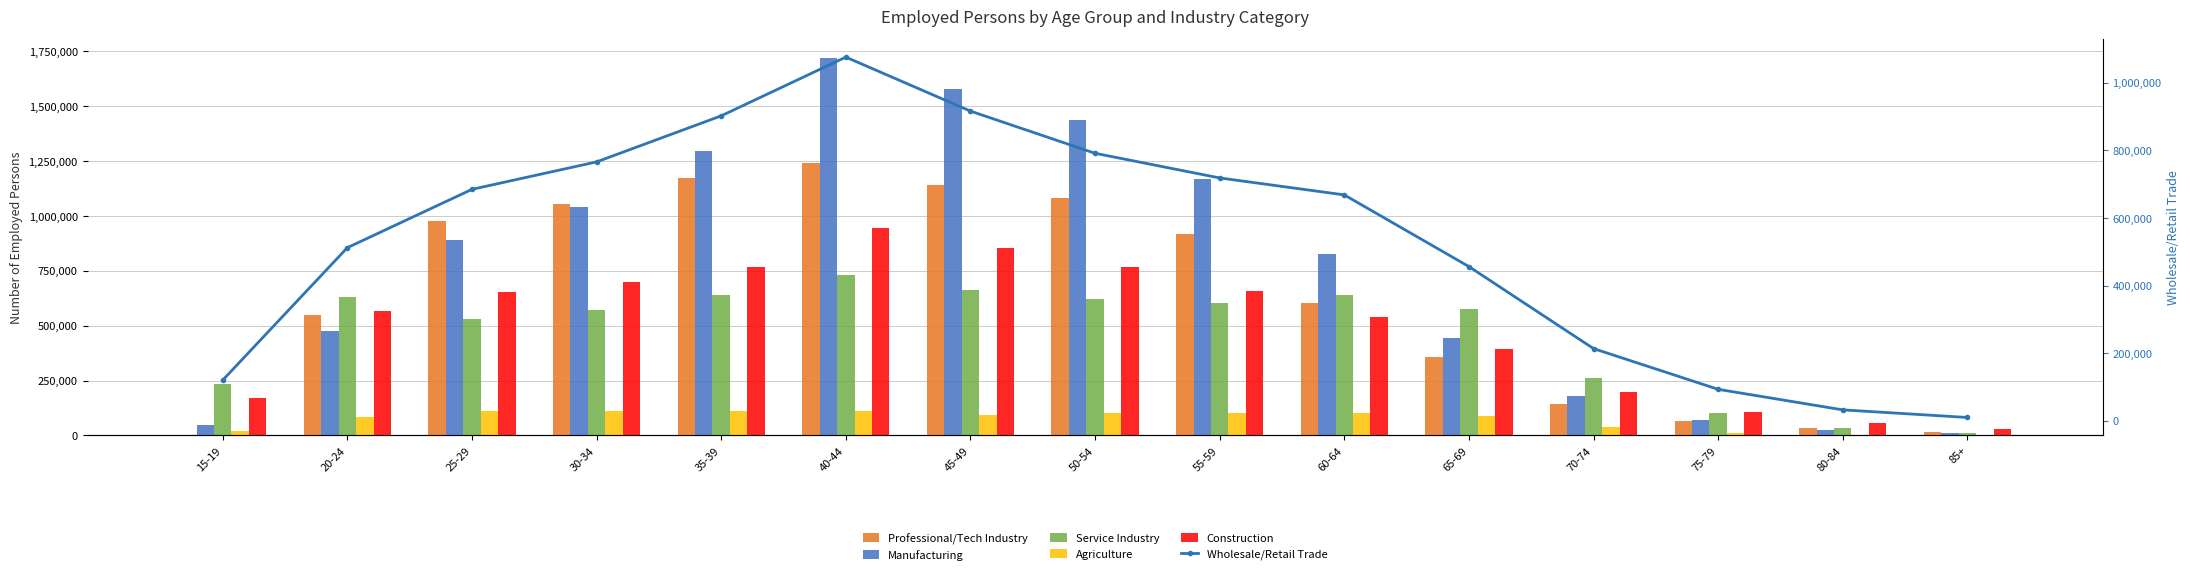

Which category has the highest value across all series?

40-44